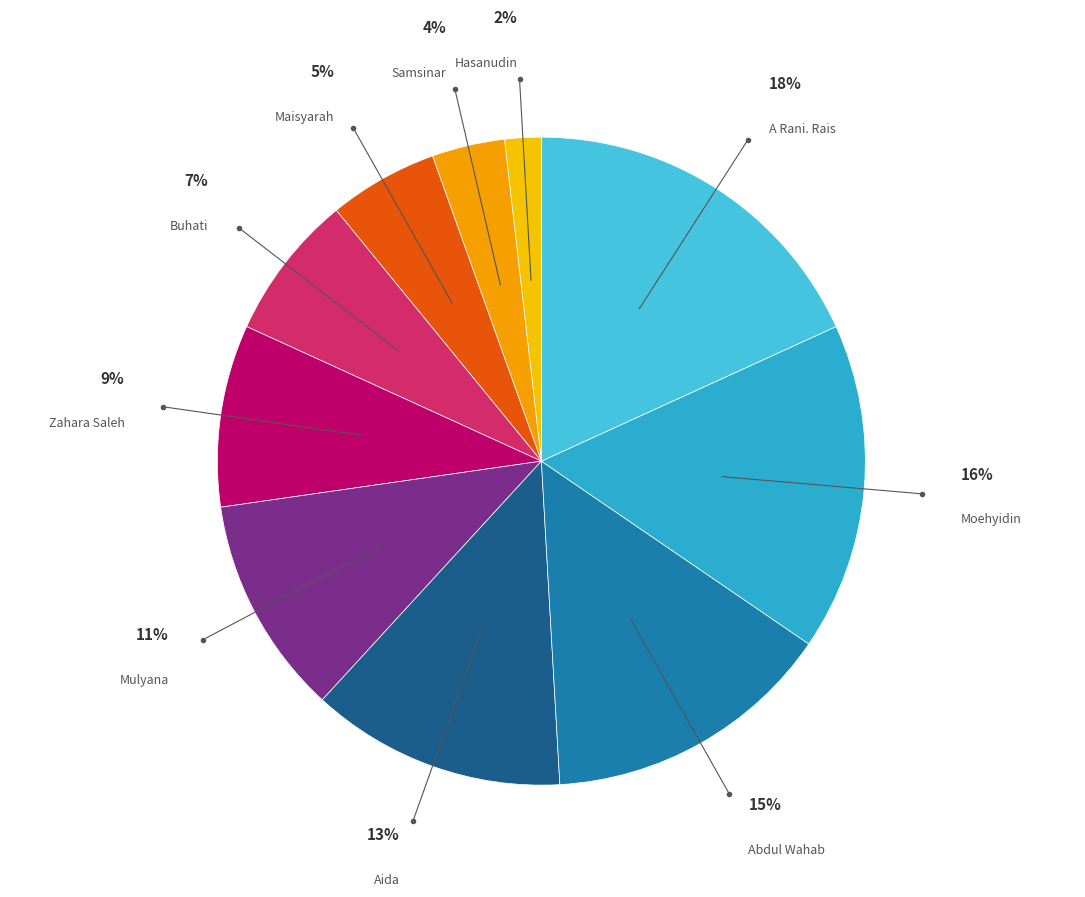

To the nearest percent, what percentage of the pie is Mulyana?

11%